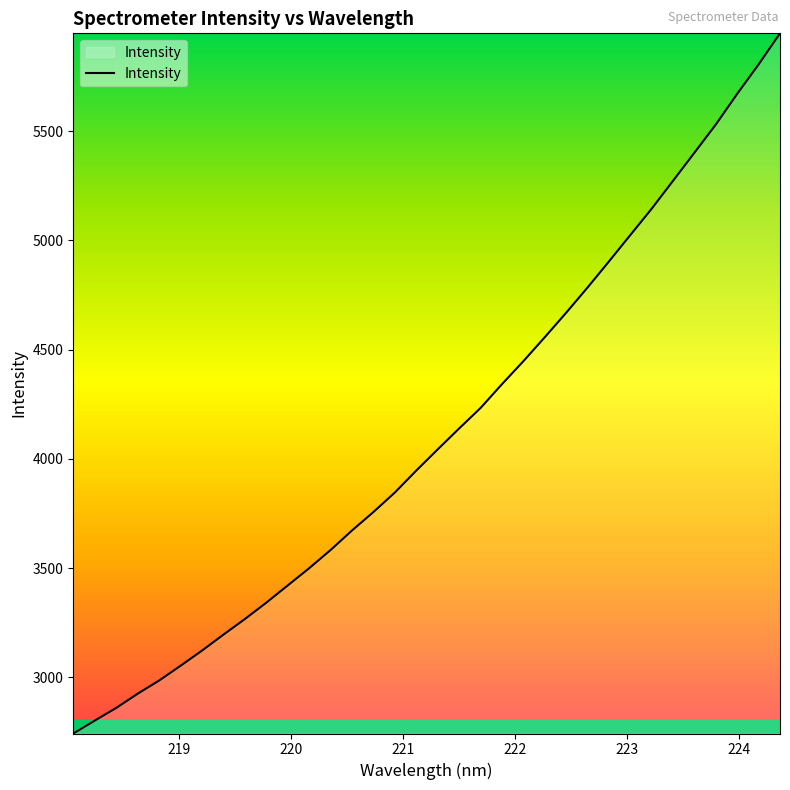

What is the smallest value displayed?

2743.7